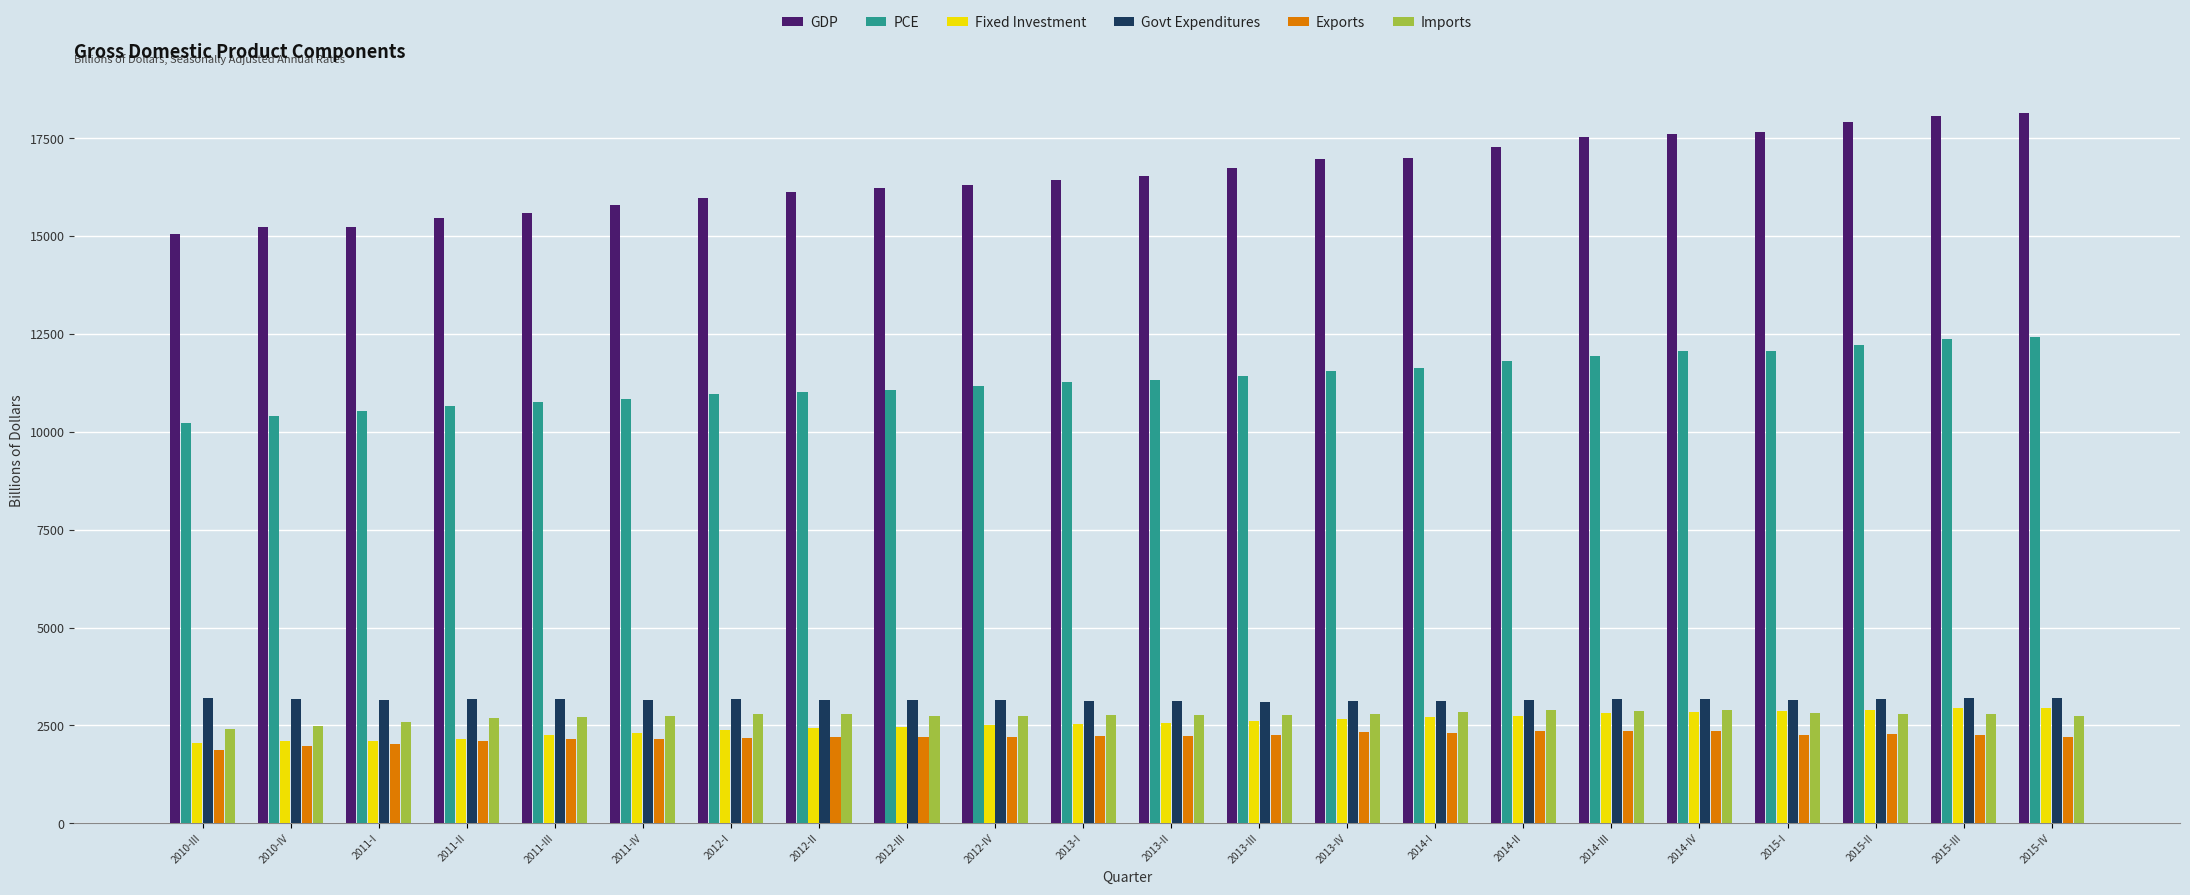

How many categories are shown in the chart?

22